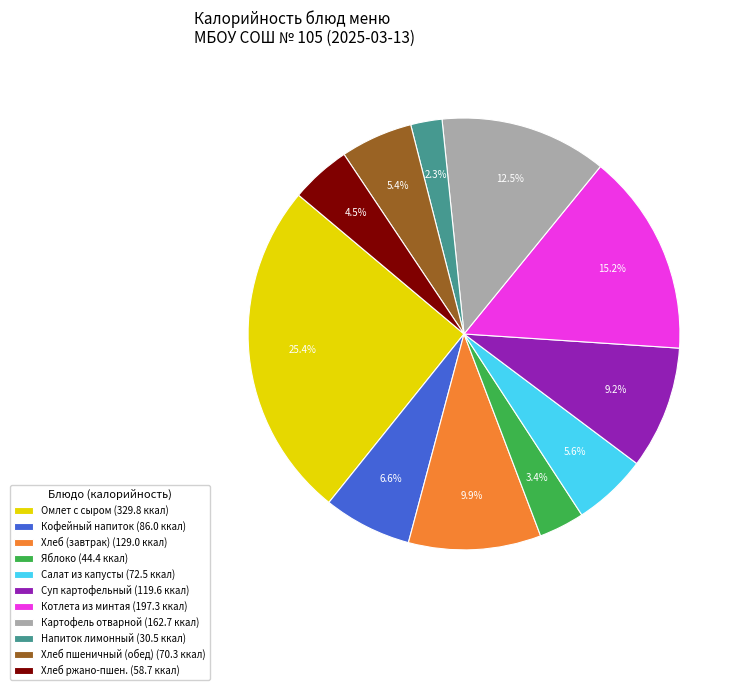

Which category has the smallest portion of the pie?

Напиток лимонный (30.5 ккал)